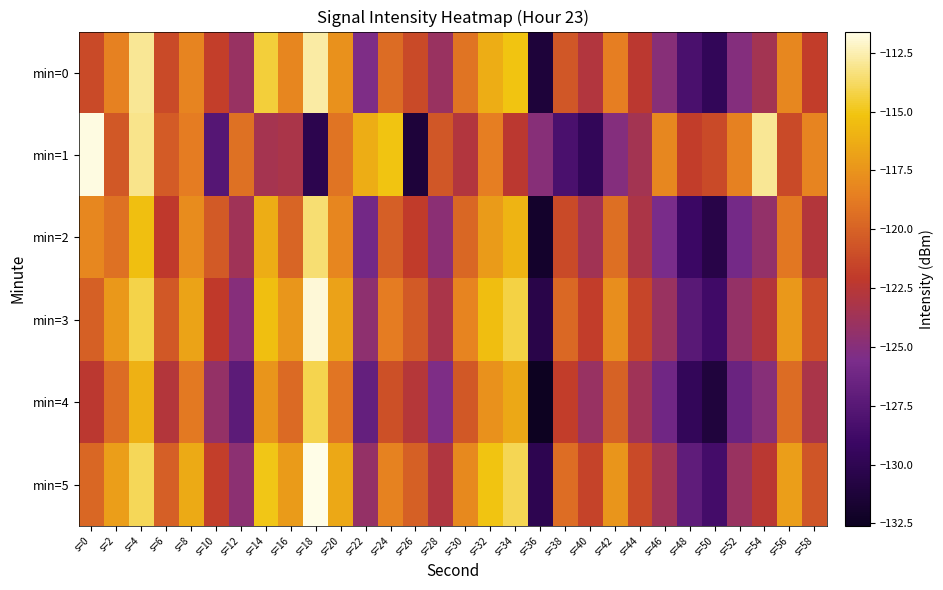

What is the difference between the highest and lowest values at s=38?

8.8